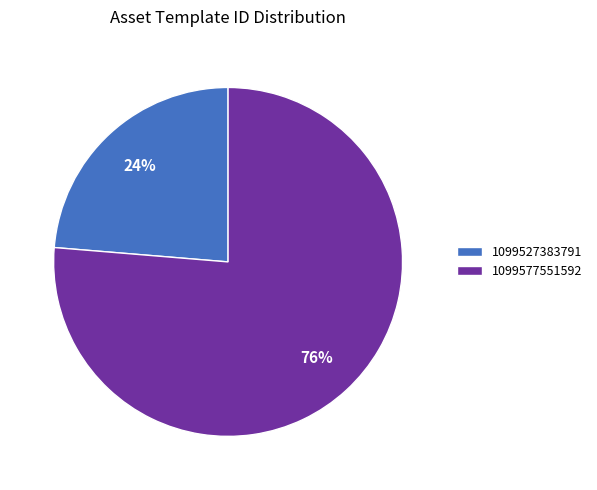

Do 1099527383791 and 1099577551592 together represent more than half of the pie?

Yes